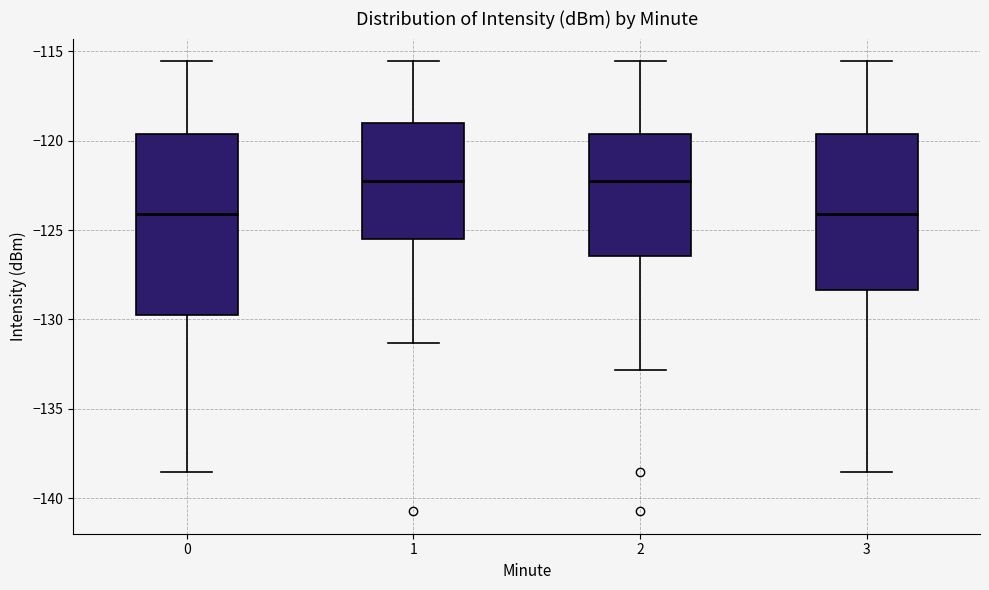

Comparing the boxes themselves (not the whiskers), which one is the tallest?

0